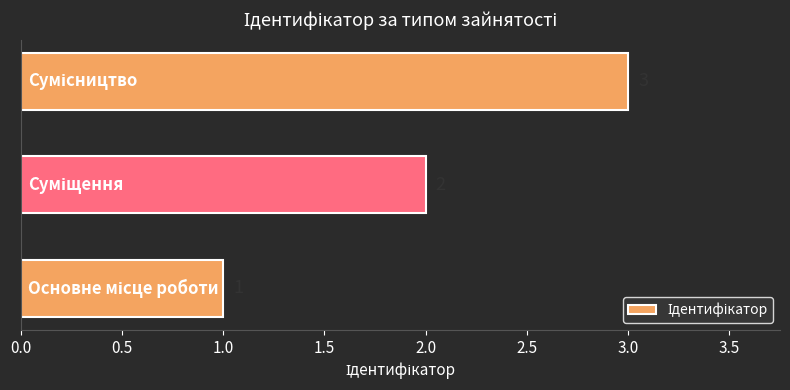

What is the sum of all values?

6